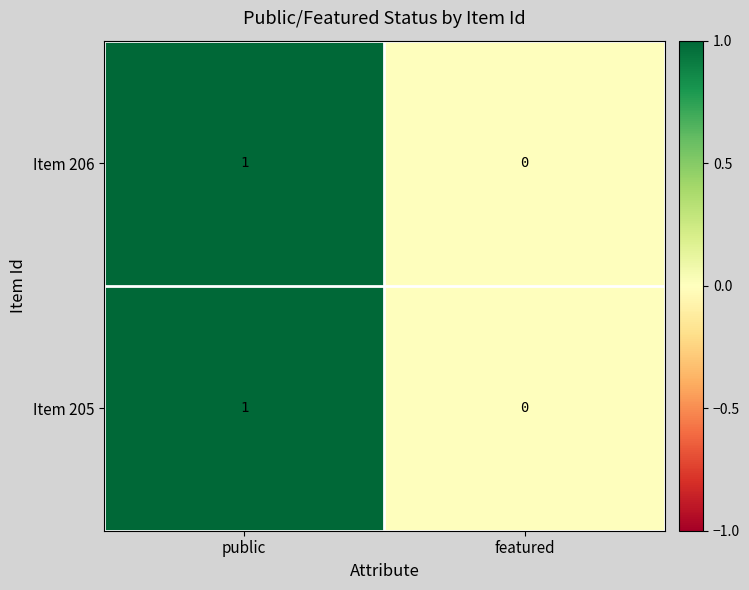

Is it true that Item 205 equals 1 at public?

True